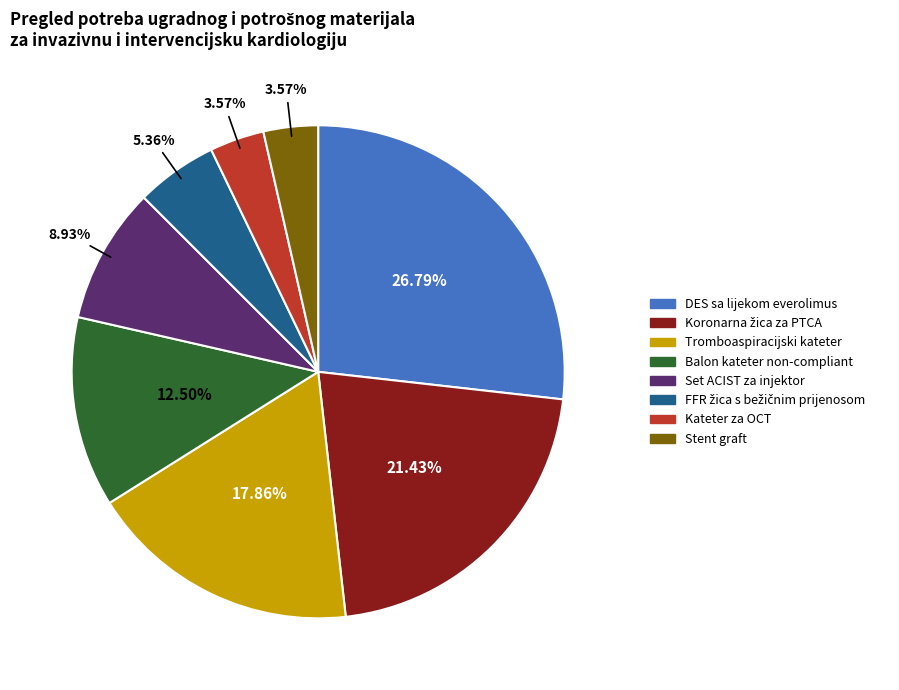

Which category has the biggest portion of the pie?

DES sa lijekom everolimus